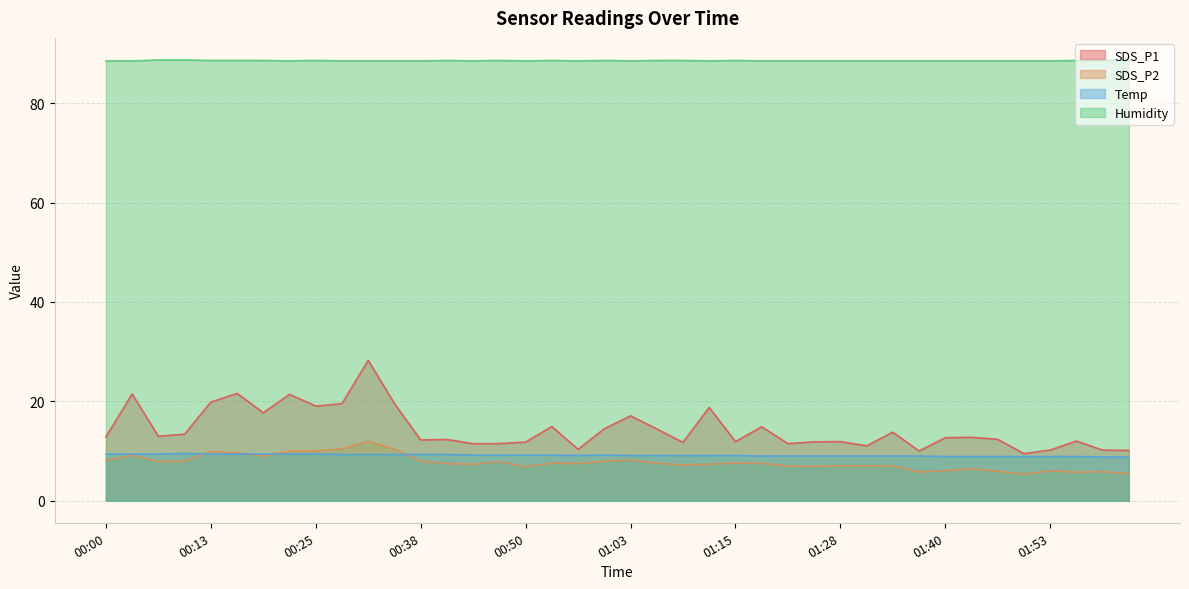

What is the value of the SDS_P1 point at the 33rd from the left?

12.7